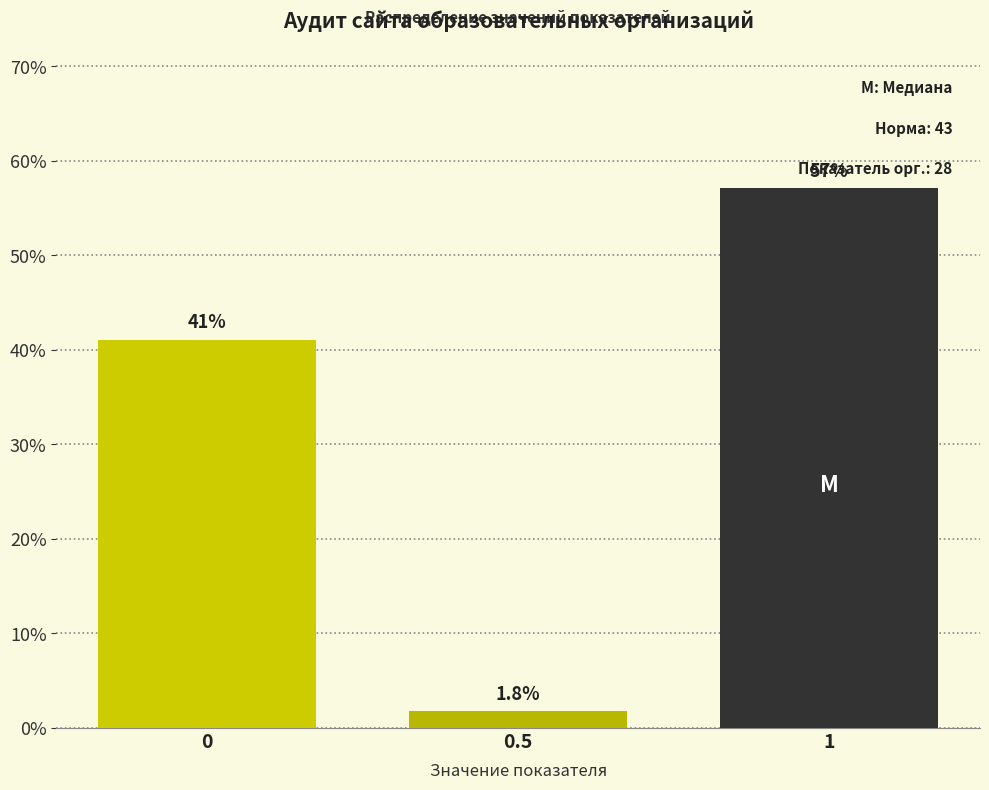

Reading left to right, list all the values displayed in this chart.

0=41.1	0.5=1.8	1=57.1